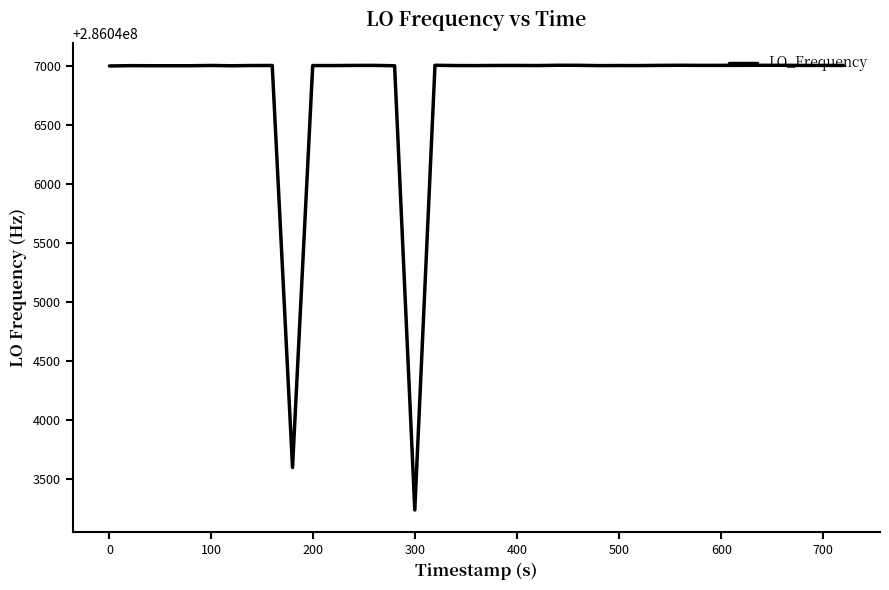

What is the minimum value shown in the chart?

286043239.2